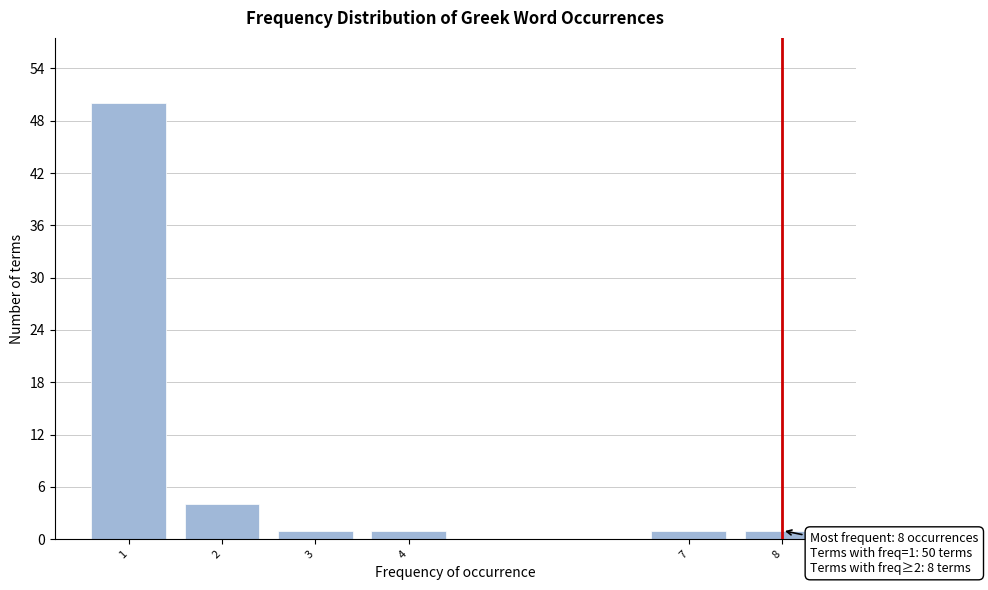

Reading left to right, list all the values displayed in this chart.

1=50	2=4	3=1	4=1	7=1	8=1